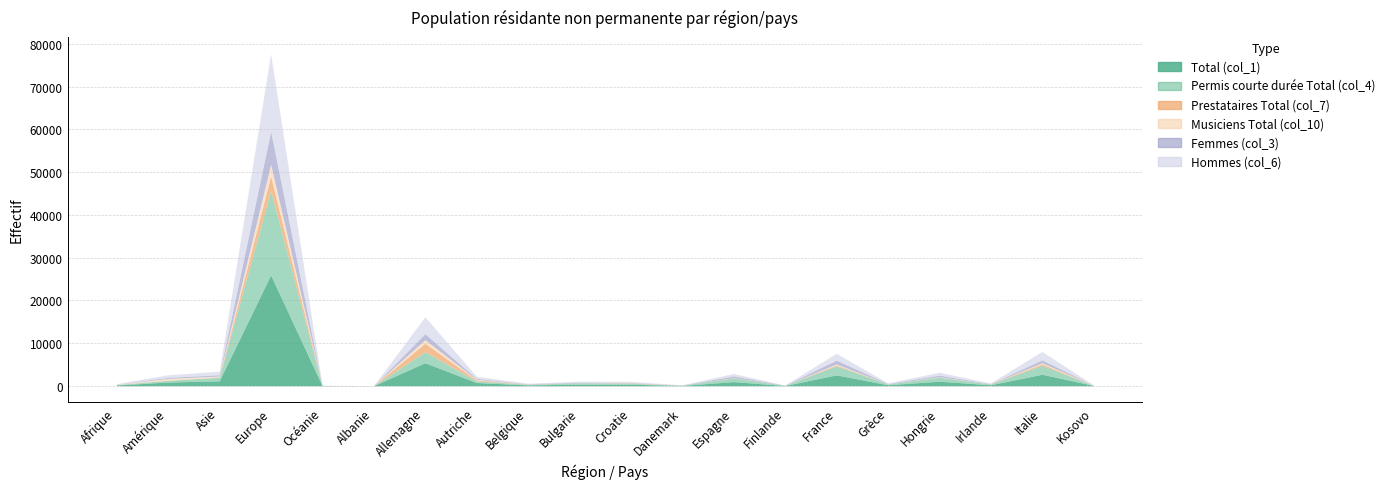

True or false: Musiciens Total (col_10) and Total (col_1) intersect in this chart.

False